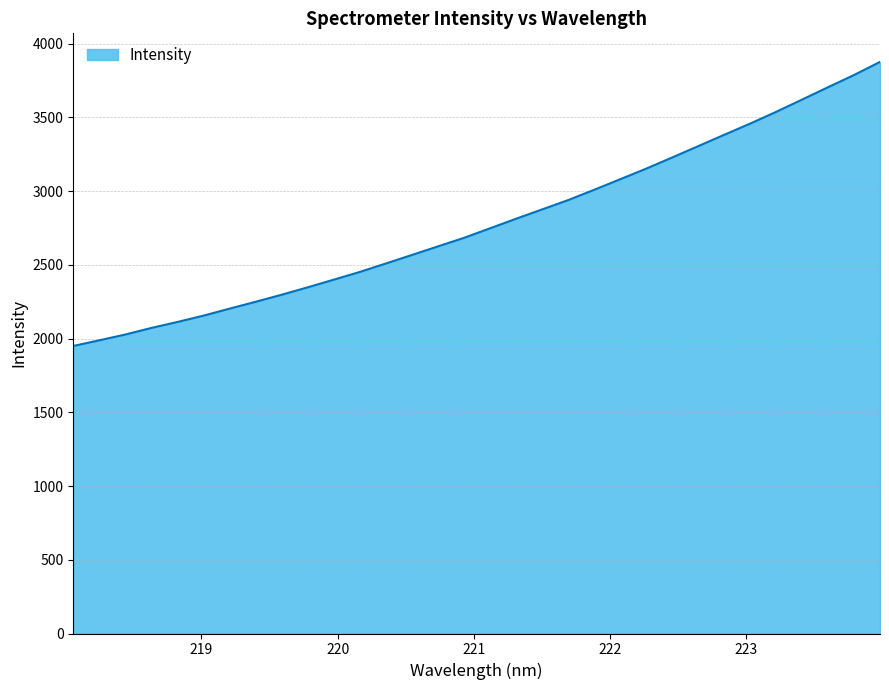

Does the chart display data point markers on the line(s)?

No